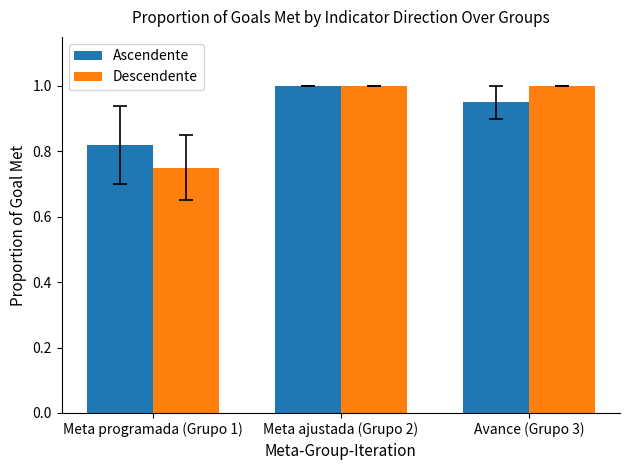

Count the Descendente values in the range 0 to 1.

3